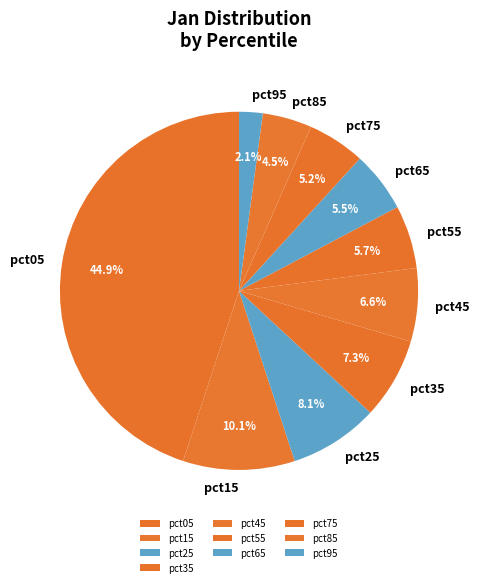

Which category has the biggest portion of the pie?

pct05